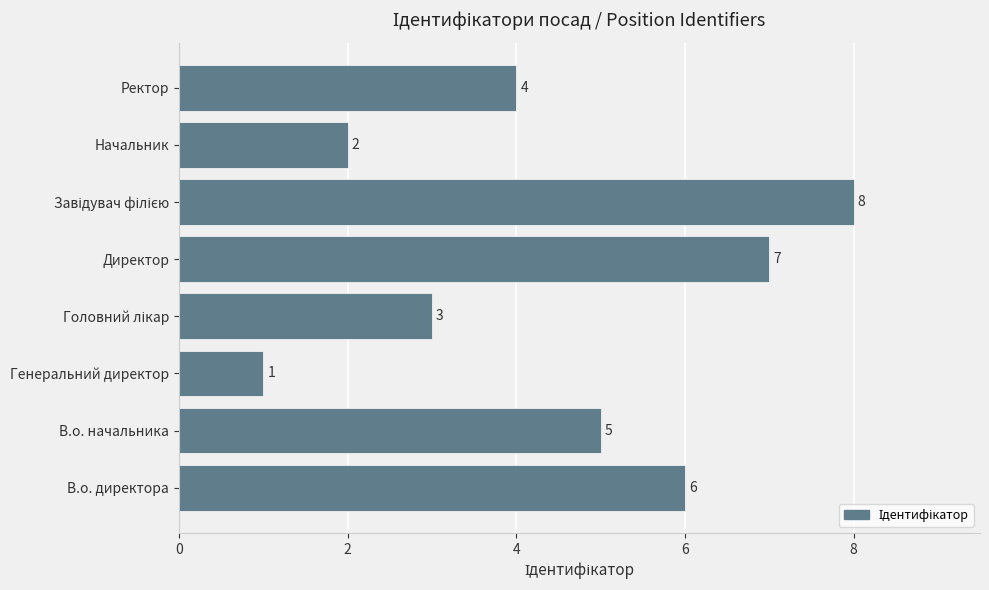

The chart shows a value of 5 at В.о. начальника. True or false?

True